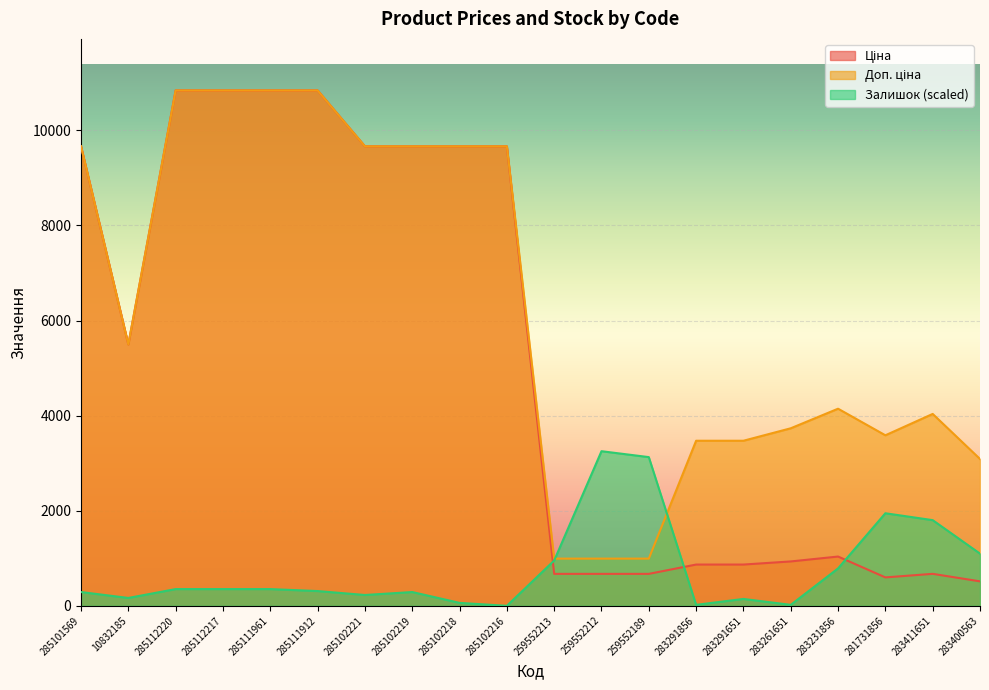

Rank the series by their maximum value, from highest to lowest.

Ціна, Доп. ціна, Залишок